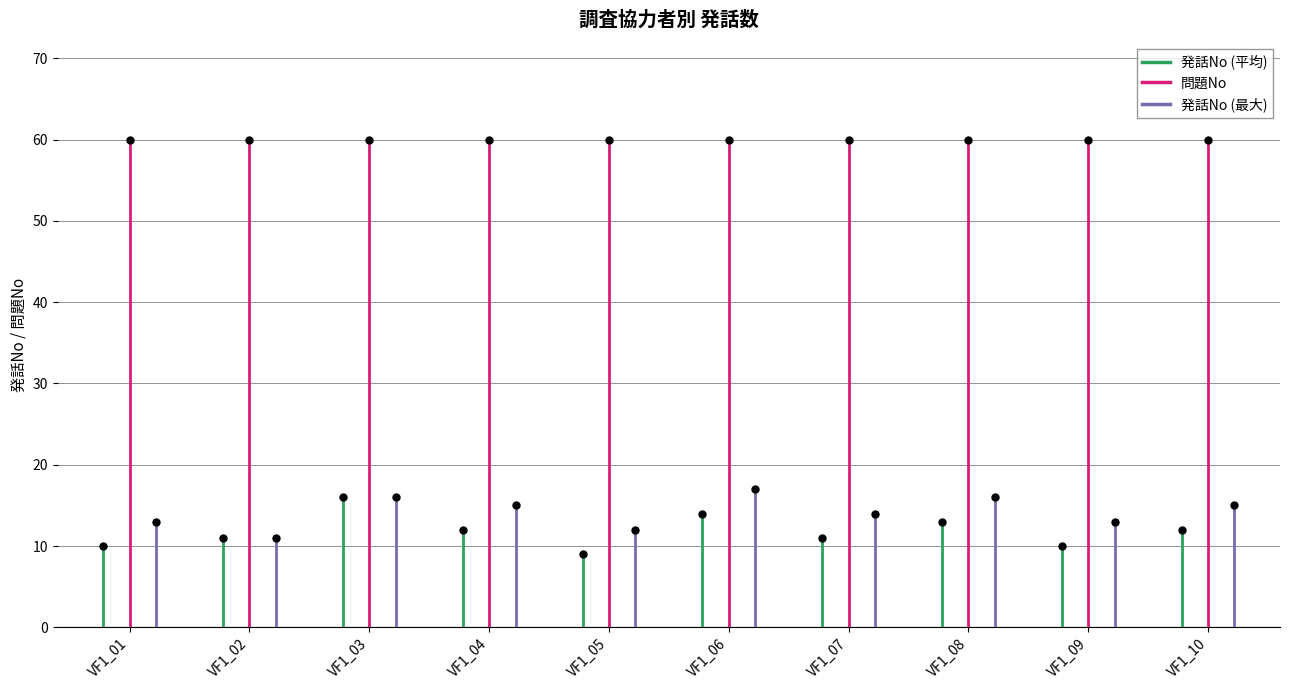

List the series in order of their peak value, highest first.

問題No_mean, 発話No_max, 発話No_mean